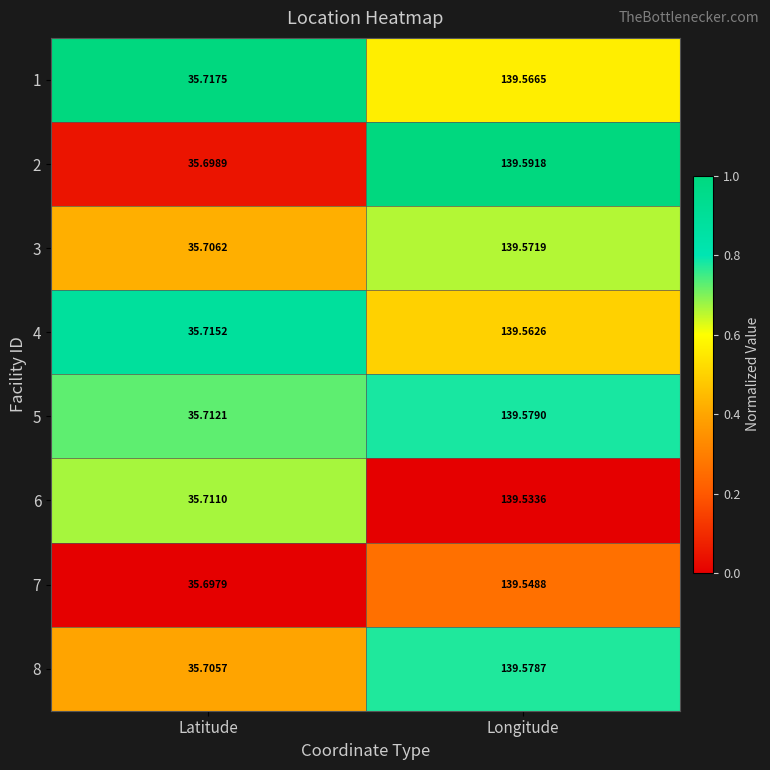

Rank the categories by 8 value from lowest to highest.

Latitude, Longitude